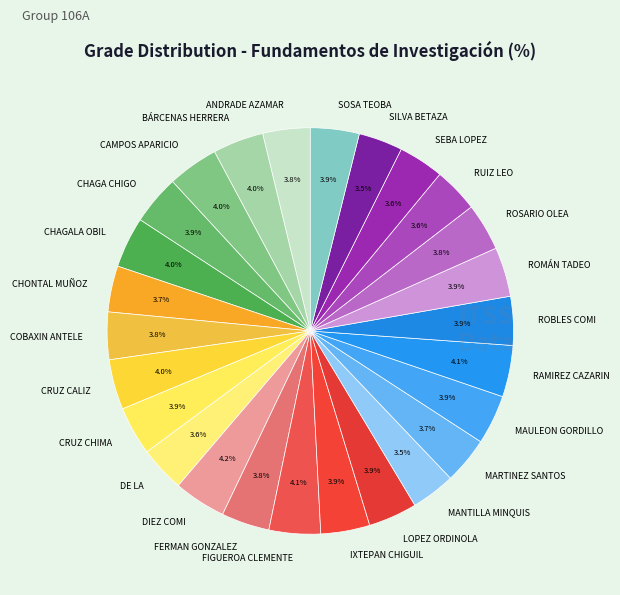

What percentage is NOT represented by MANTILLA MINQUIS?

96.5%